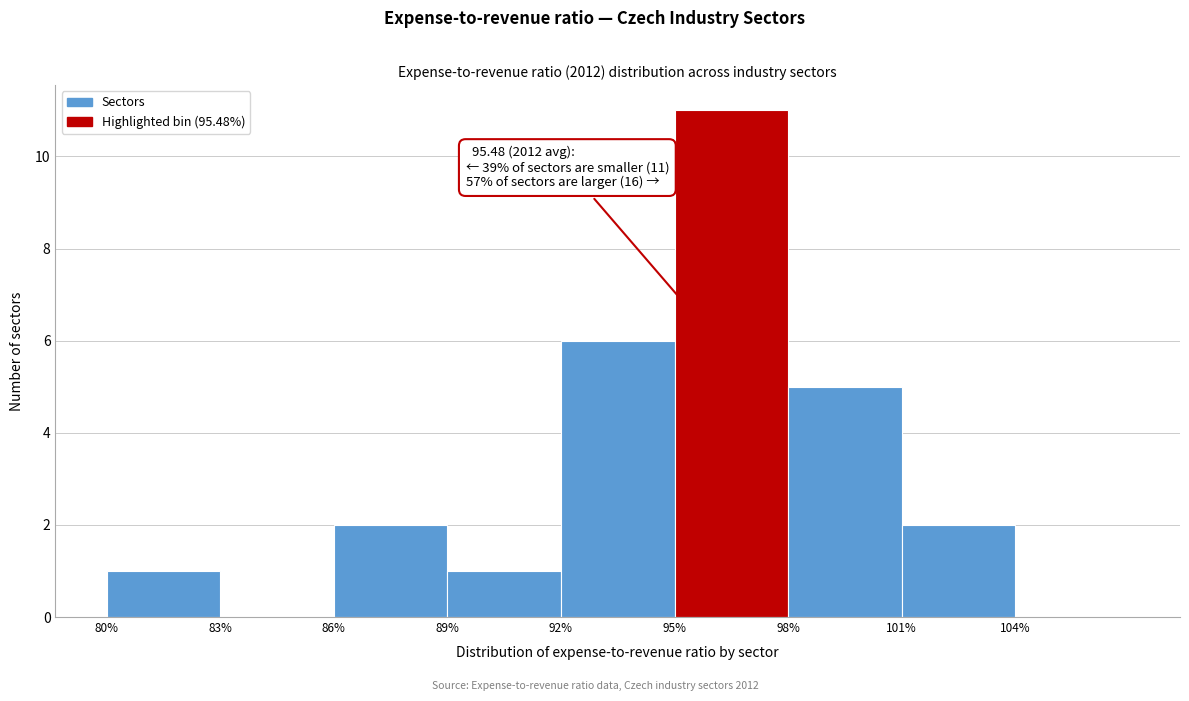

Which range on the x-axis has the tallest bar?

95 to 98